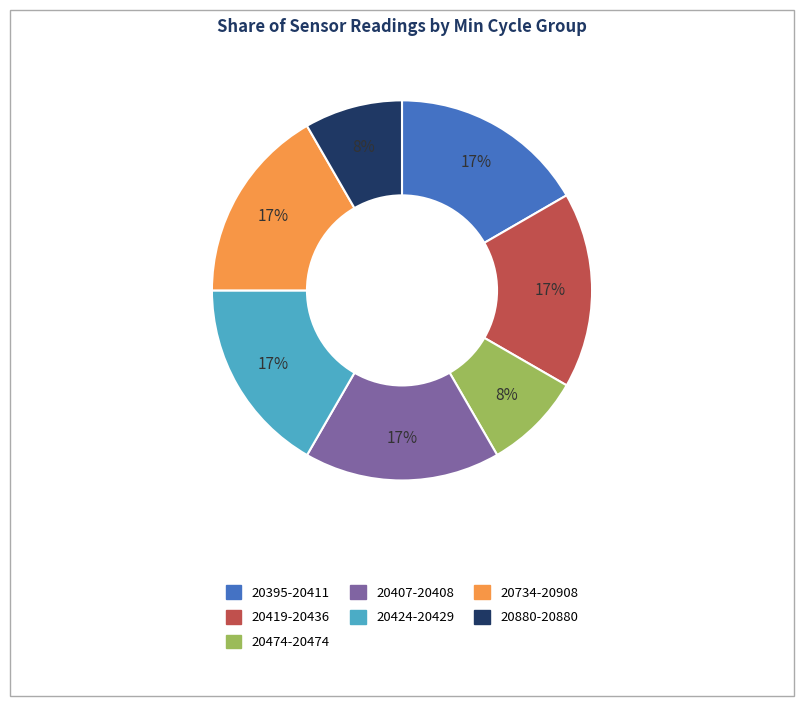

Is there a majority slice in this chart?

No